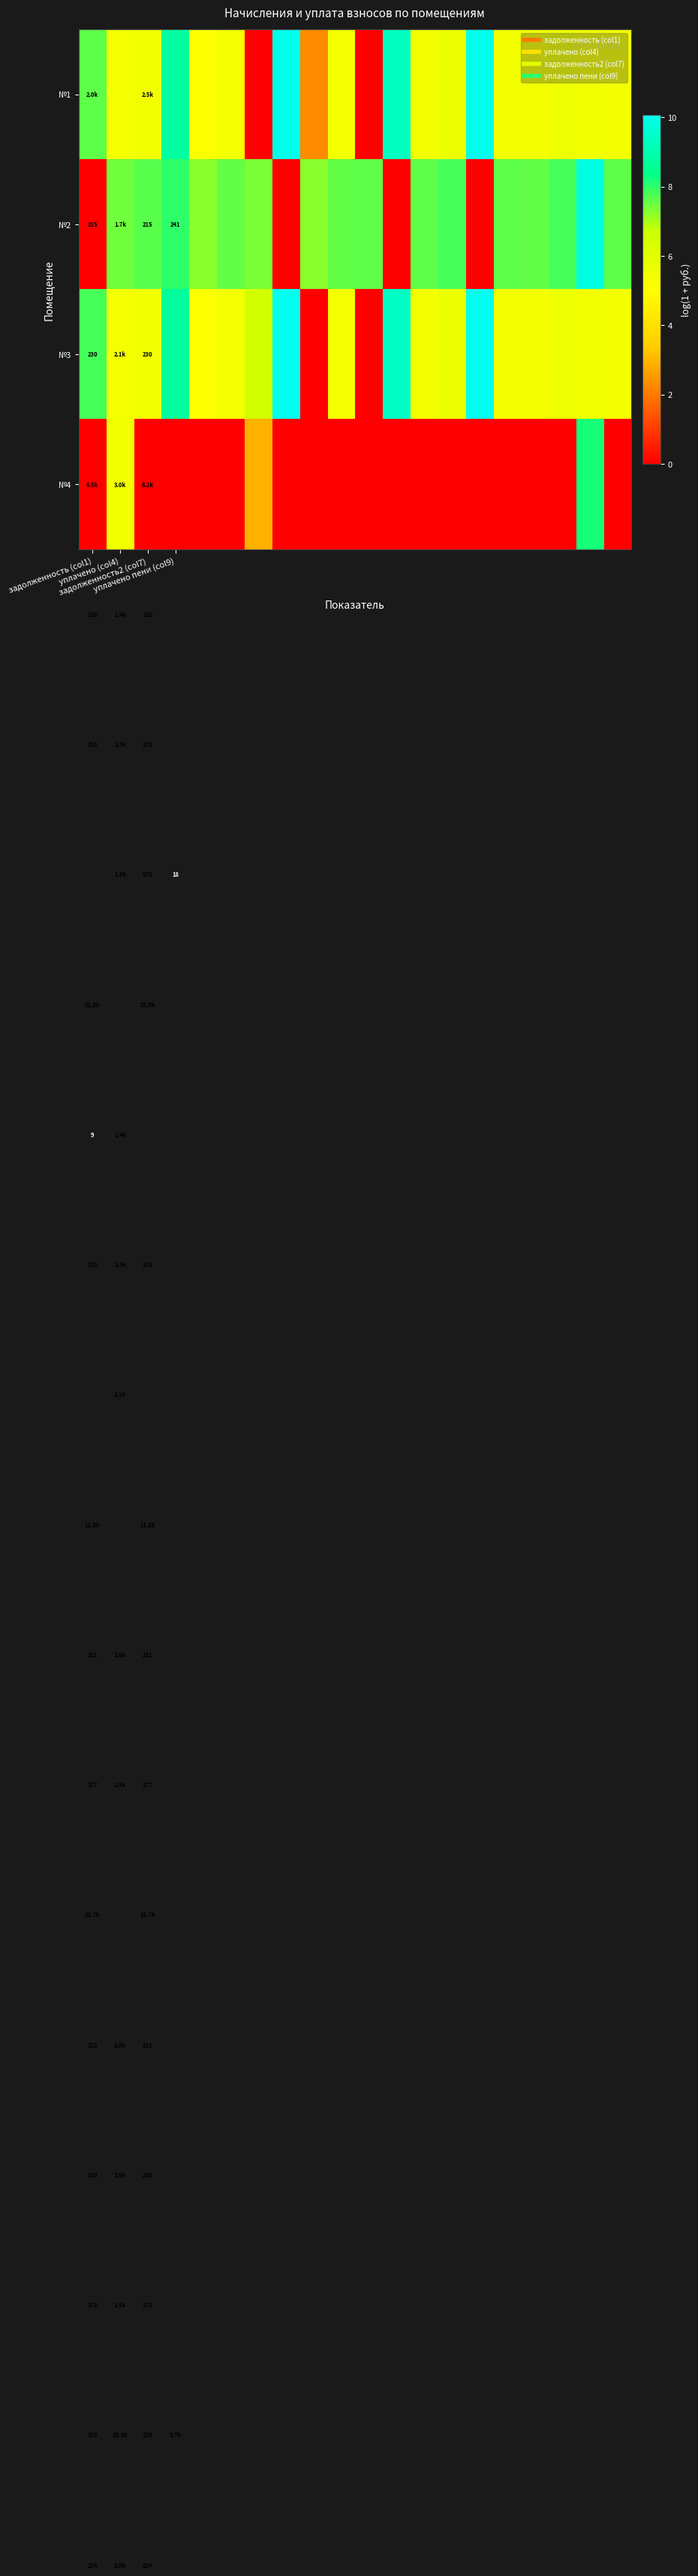

At how many categories does at least one series exceed 4?

20